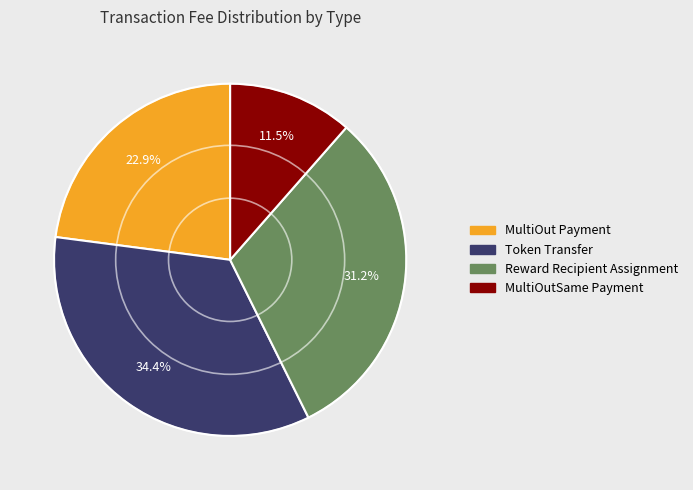

Which has a higher value, Token Transfer or MultiOutSame Payment?

Token Transfer